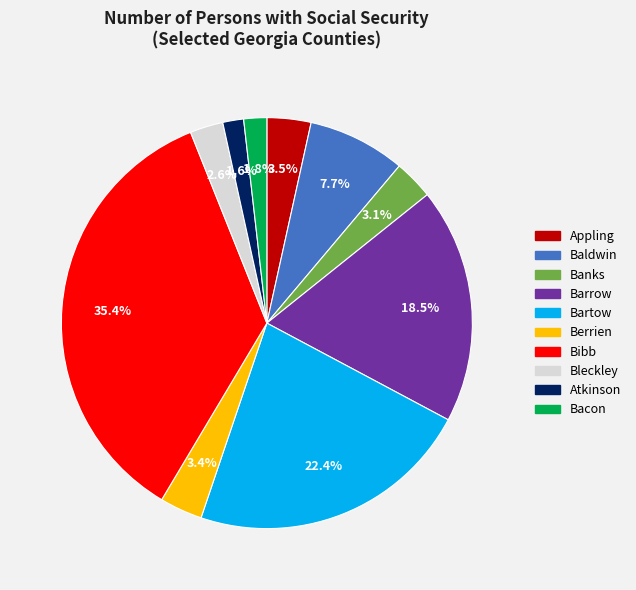

Is there any slice that represents more than half of the pie?

No